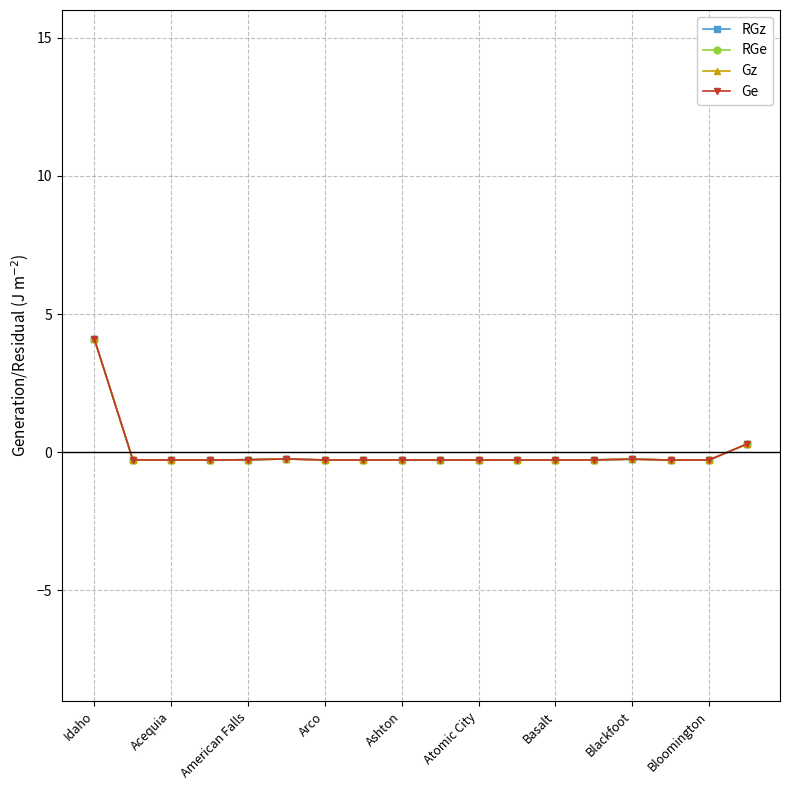

True or false: Ge has more than 0 points higher than both neighbors.

True